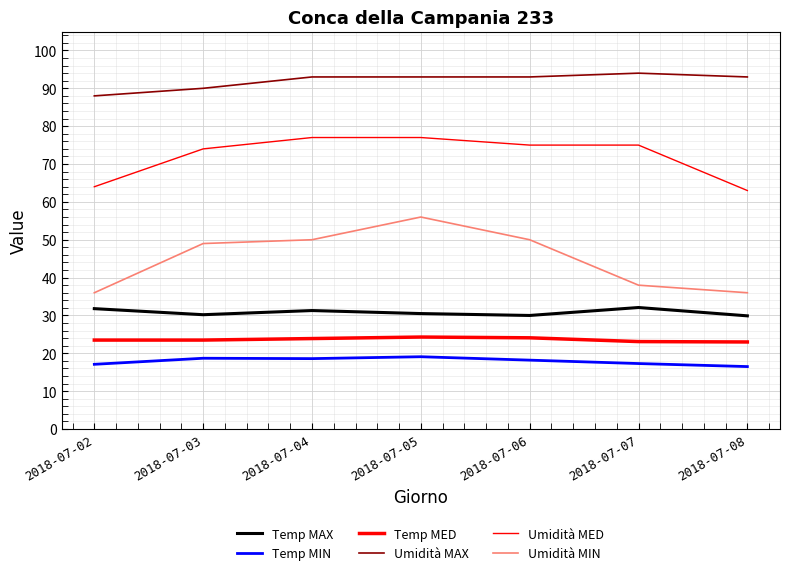

List the labels in order of Umidità MED value, smallest first.

2018-07-08, 2018-07-02, 2018-07-03, 2018-07-06, 2018-07-07, 2018-07-04, 2018-07-05